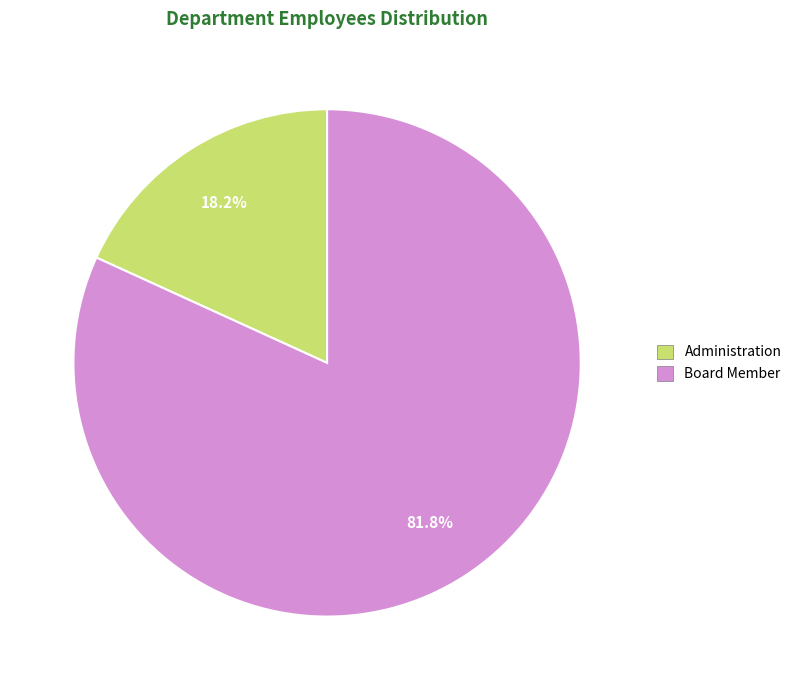

How many slices are in this pie chart?

2